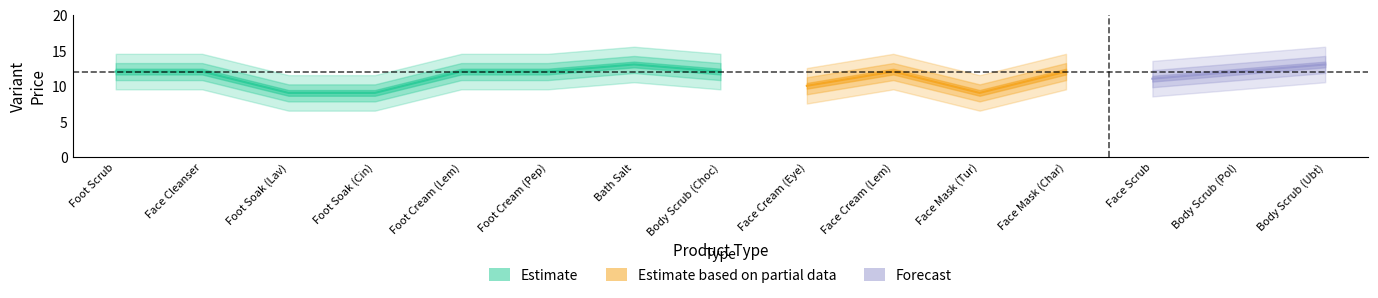

Where is the first local maximum for variant_price?

6